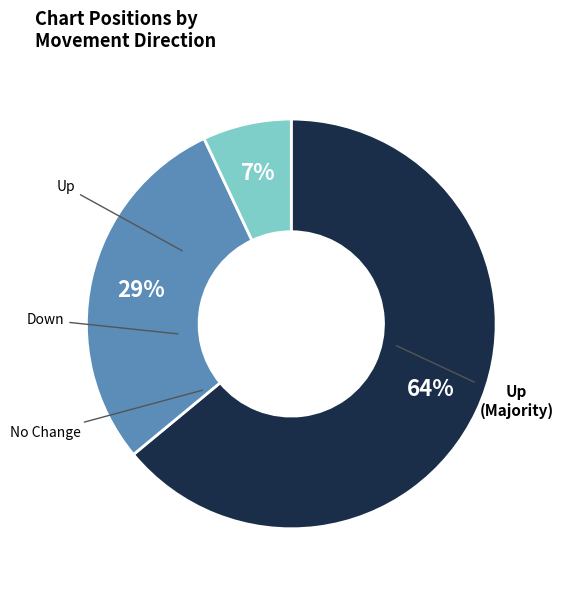

Is there any slice that represents more than half of the pie?

Yes